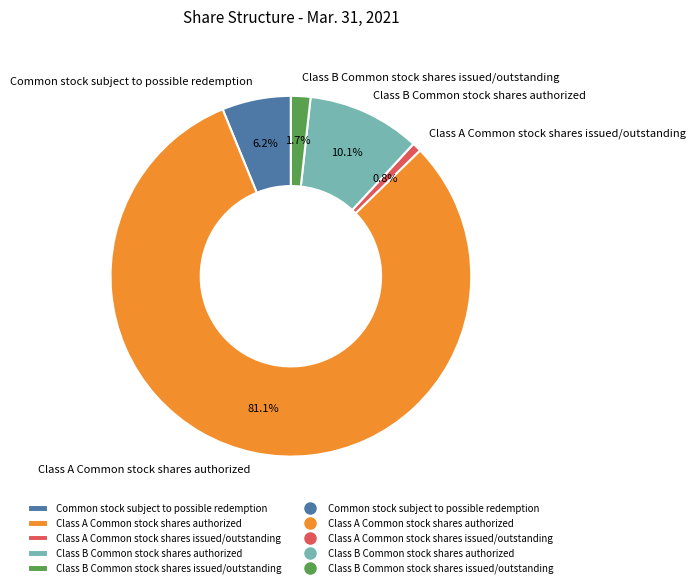

True or false: Common stock subject to possible redemption accounts for 6% of the total.

True